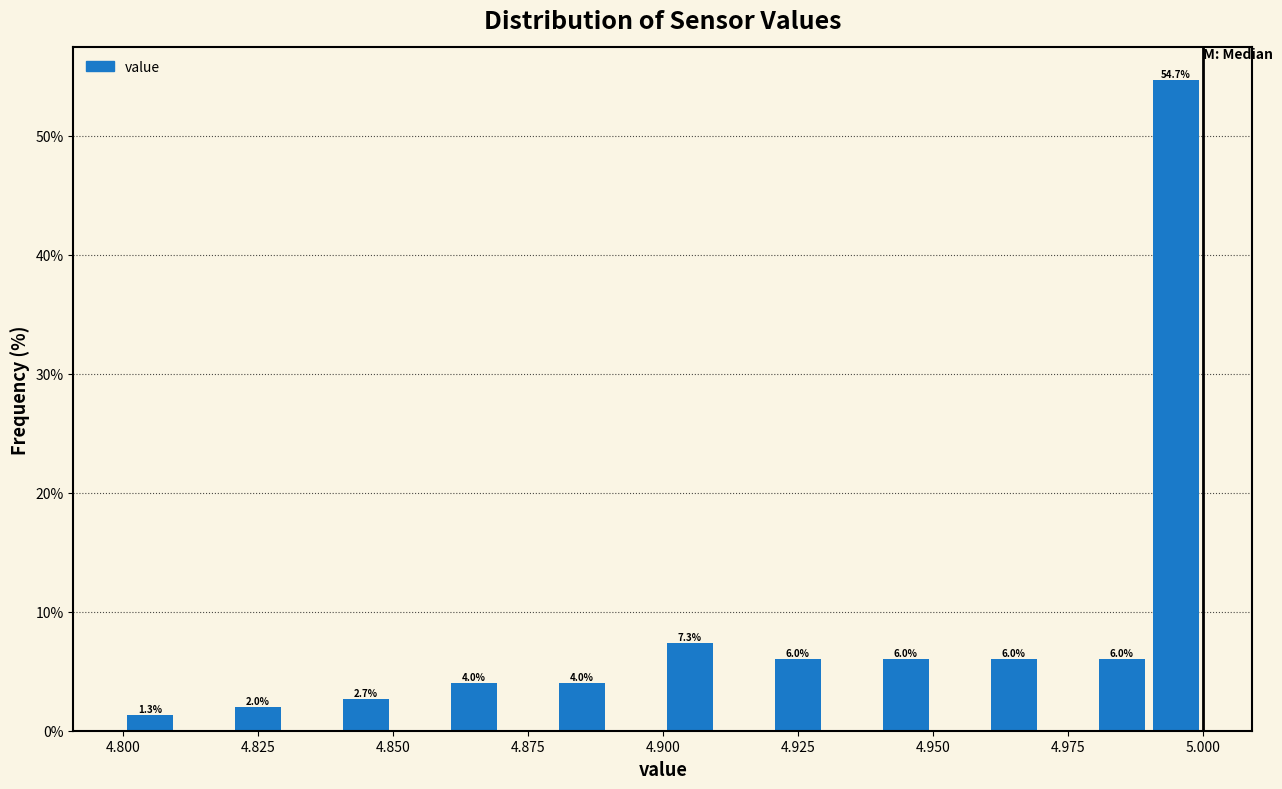

Around what value on the x-axis is the tallest bar? Give the approximate position of its centre, as read against the axis.

4.995